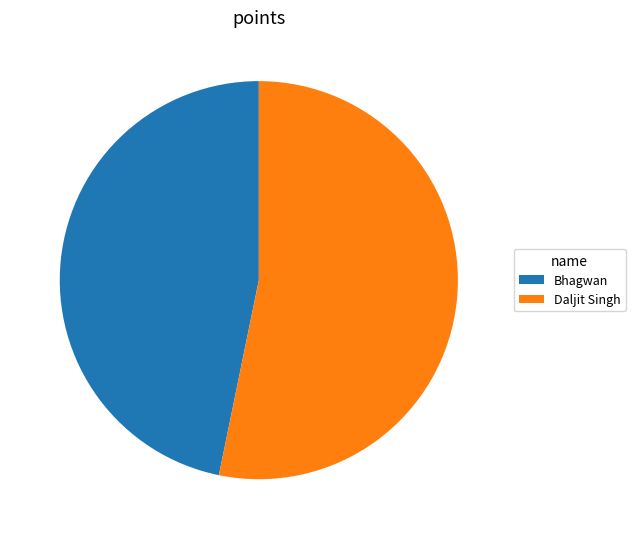

Approximately how many times larger is the value at Bhagwan compared to Daljit Singh?

0.9